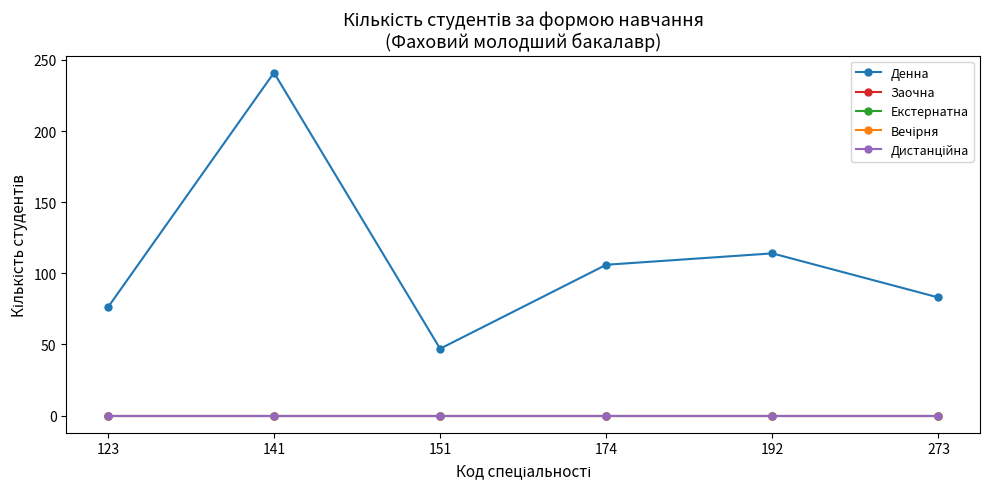

True or false: Екстернатна has more than 2 interior local peaks.

False